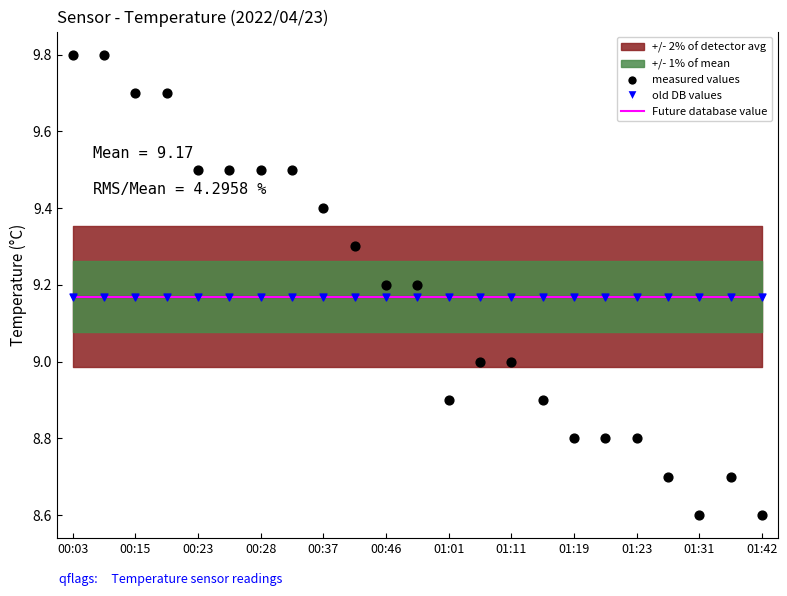

At which category is the sum across all series the highest?

00:03